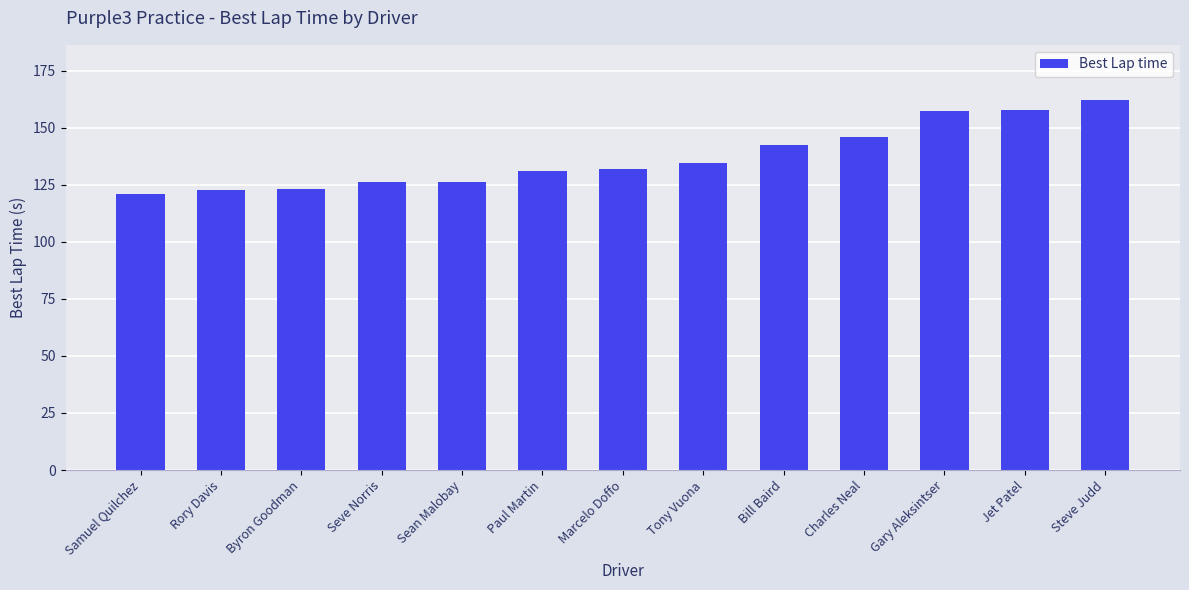

Which category has the highest value across all series?

Steve Judd